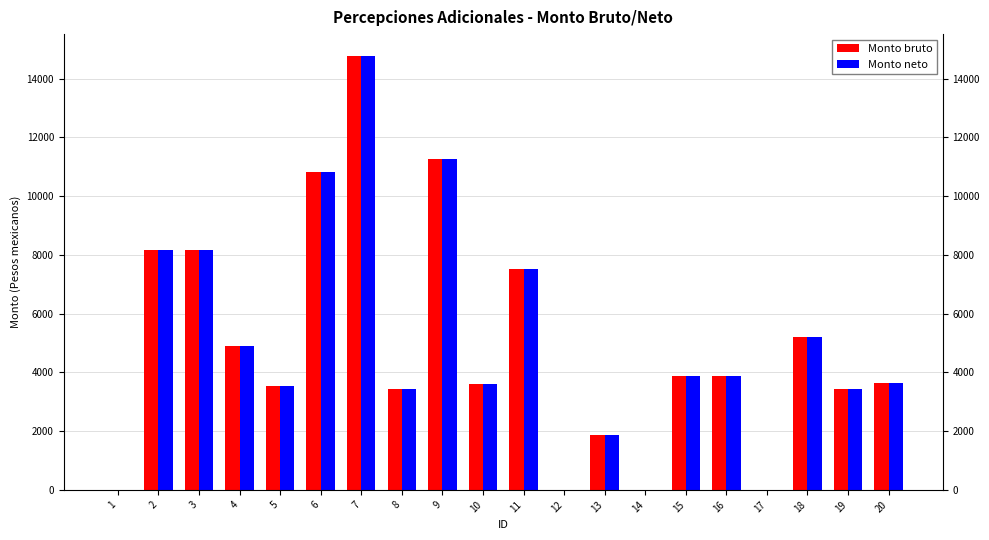

Does the chart contain any negative values?

No